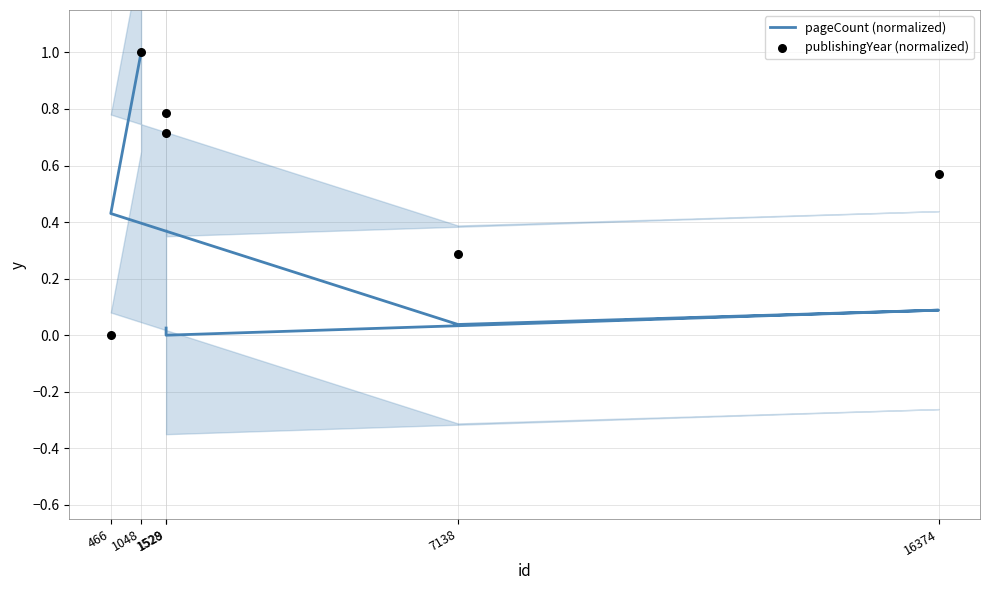

Which series reaches the minimum Y coordinate?

pageCount (normalized)